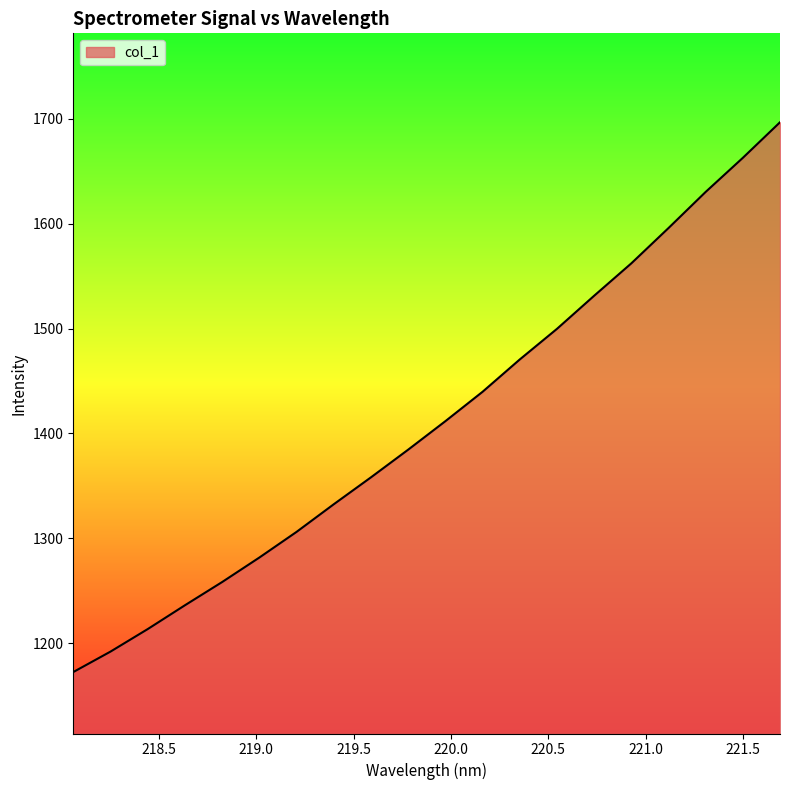

What is the difference between the maximum and minimum values?

524.5